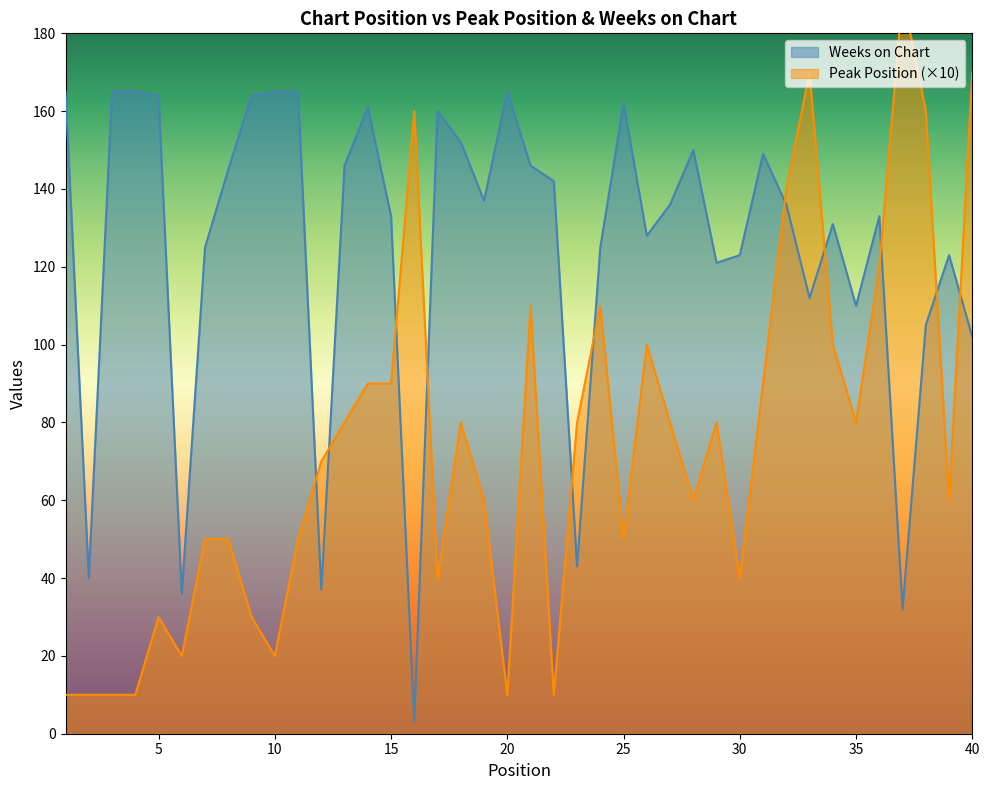

At which label is Weeks on Chart closest to 84?

40